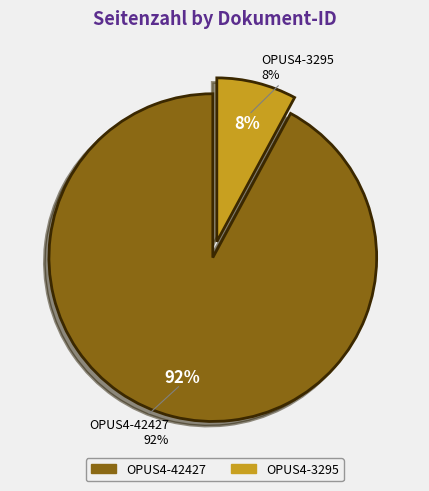

Does any single category account for the majority?

Yes